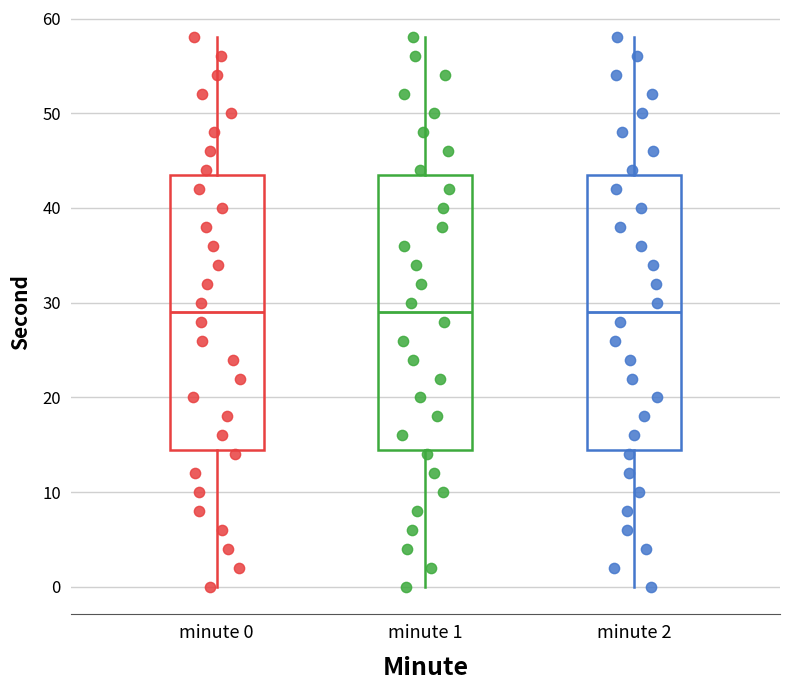

Reading left to right, read every box against the y-axis: the position of its median line, the range the box covers, and the ends of its whiskers. The values are not printed on the chart, so give them approximately, as read against the axis.

minute 0: median 29, box 15 to 44, whiskers 0 to 58
minute 1: median 29, box 15 to 44, whiskers 0 to 58
minute 2: median 29, box 15 to 44, whiskers 0 to 58